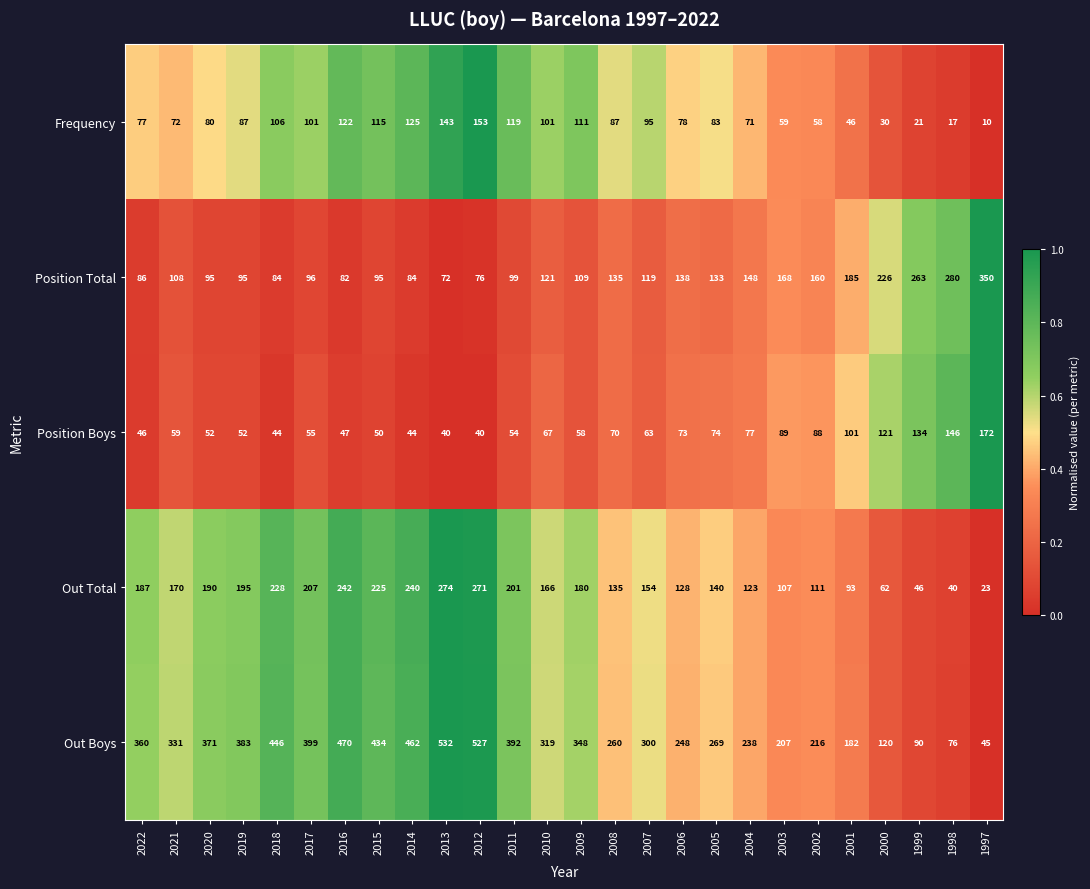

At which label does Frequency reach its peak?

2012